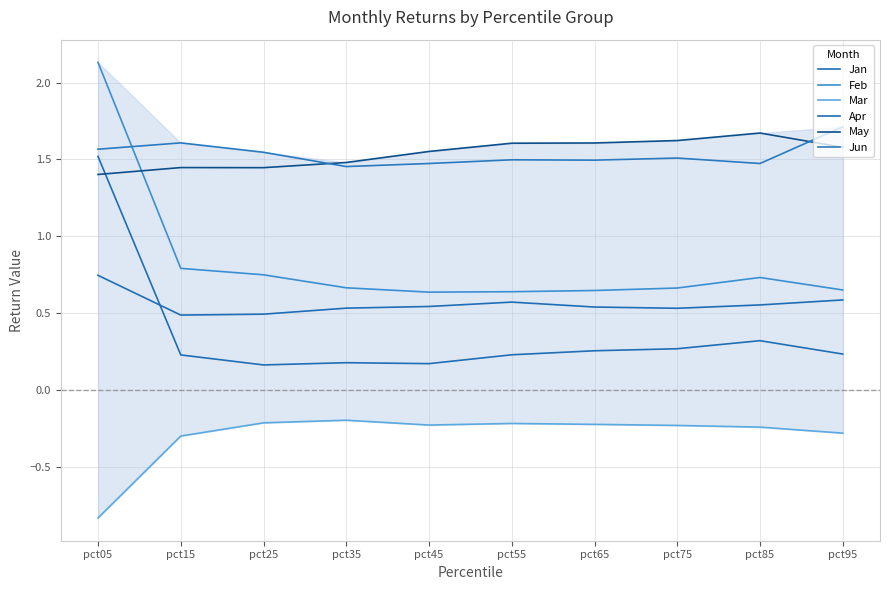

Which has a higher value, pct95 or pct65?

pct65